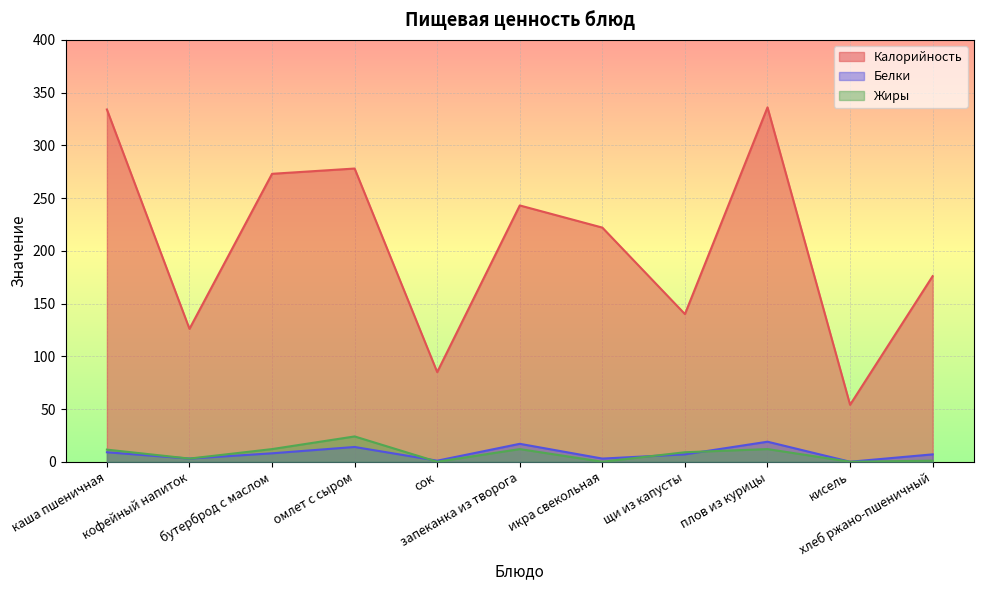

True or false: Жиры has a value of 1.0 at хлеб ржано-пшеничный.

True